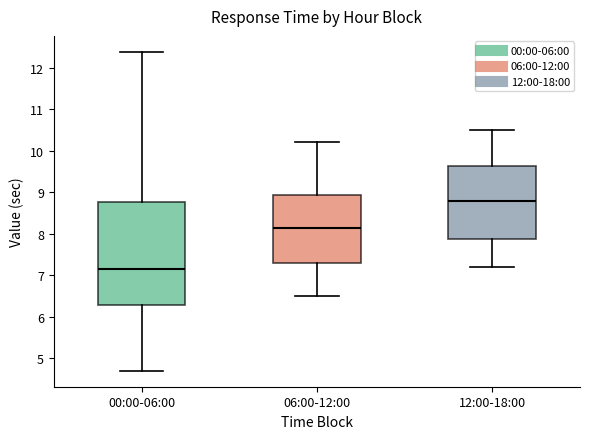

Where is the lower edge of the box for 12:00-18:00 on the y-axis? The values are not printed on the chart, so give them approximately, as read against the axis.

7.9